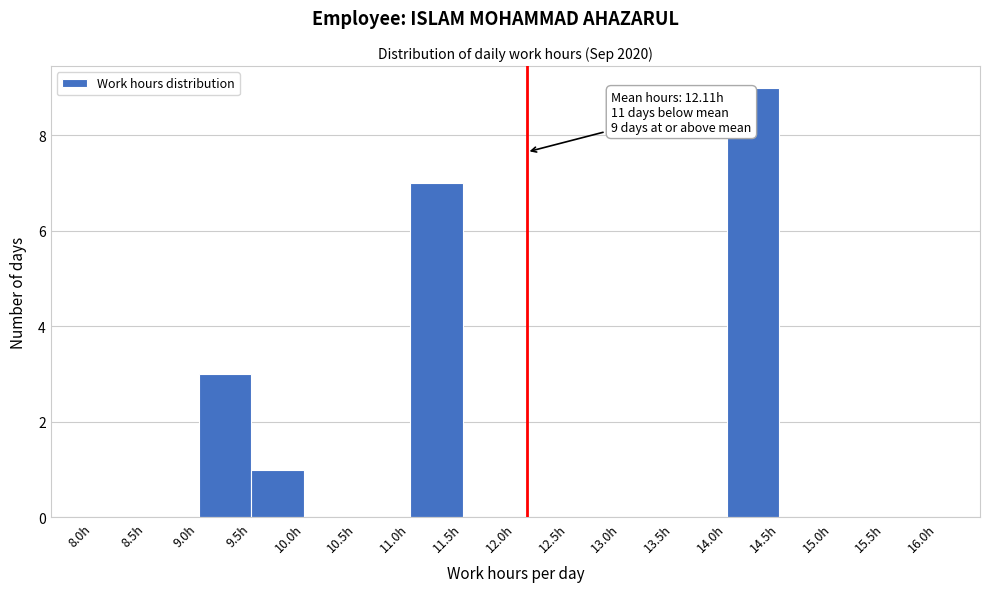

Which range on the x-axis has the tallest bar?

14.0 to 14.5